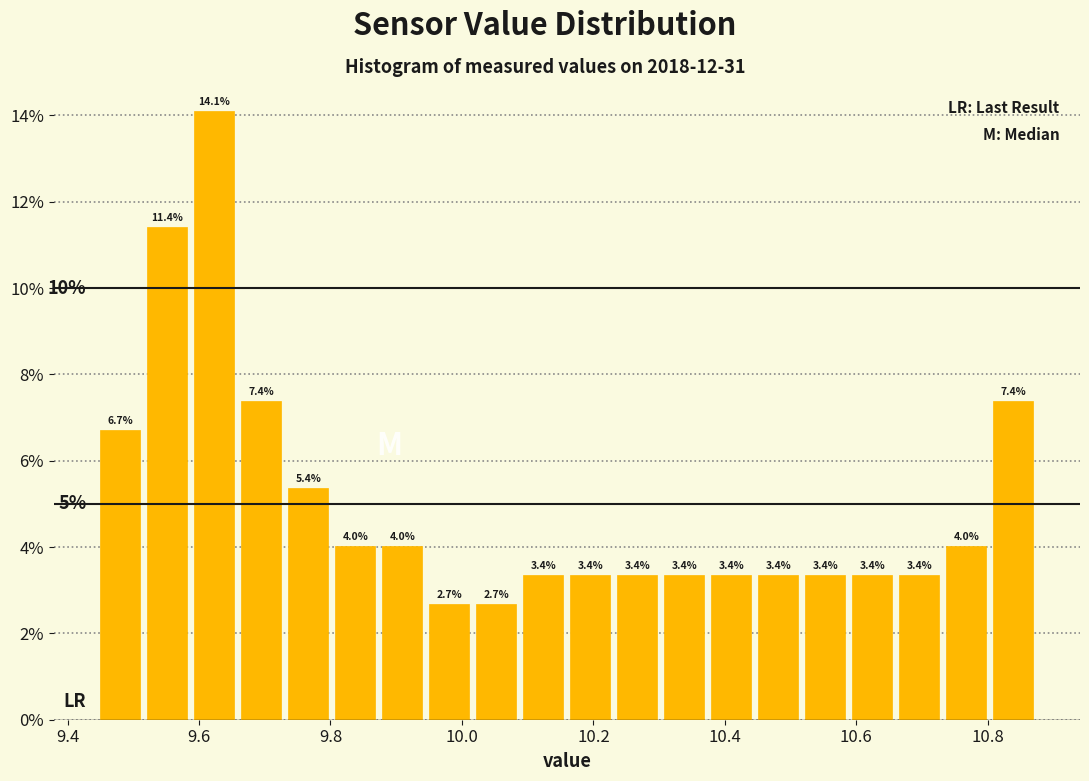

Around what value on the x-axis is the tallest bar? Give the approximate position of its centre, as read against the axis.

9.62